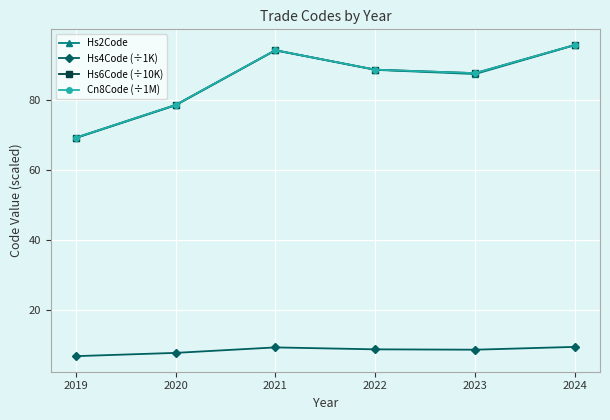

What is the value of the Hs2Code point at the 1st from the left?

69.0